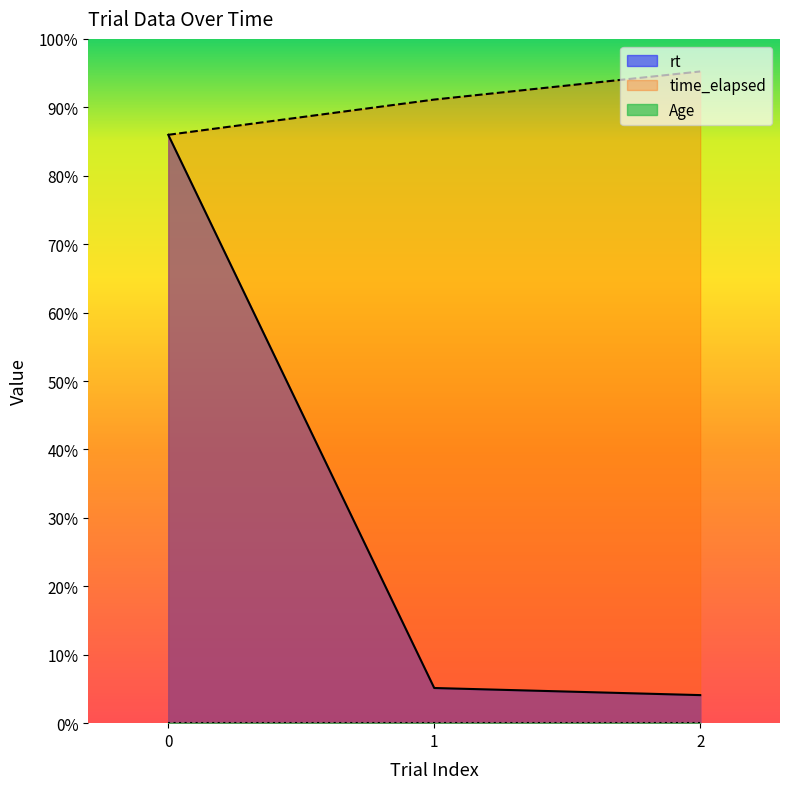

Rank the categories by rt value from highest to lowest.

0, 1, 2